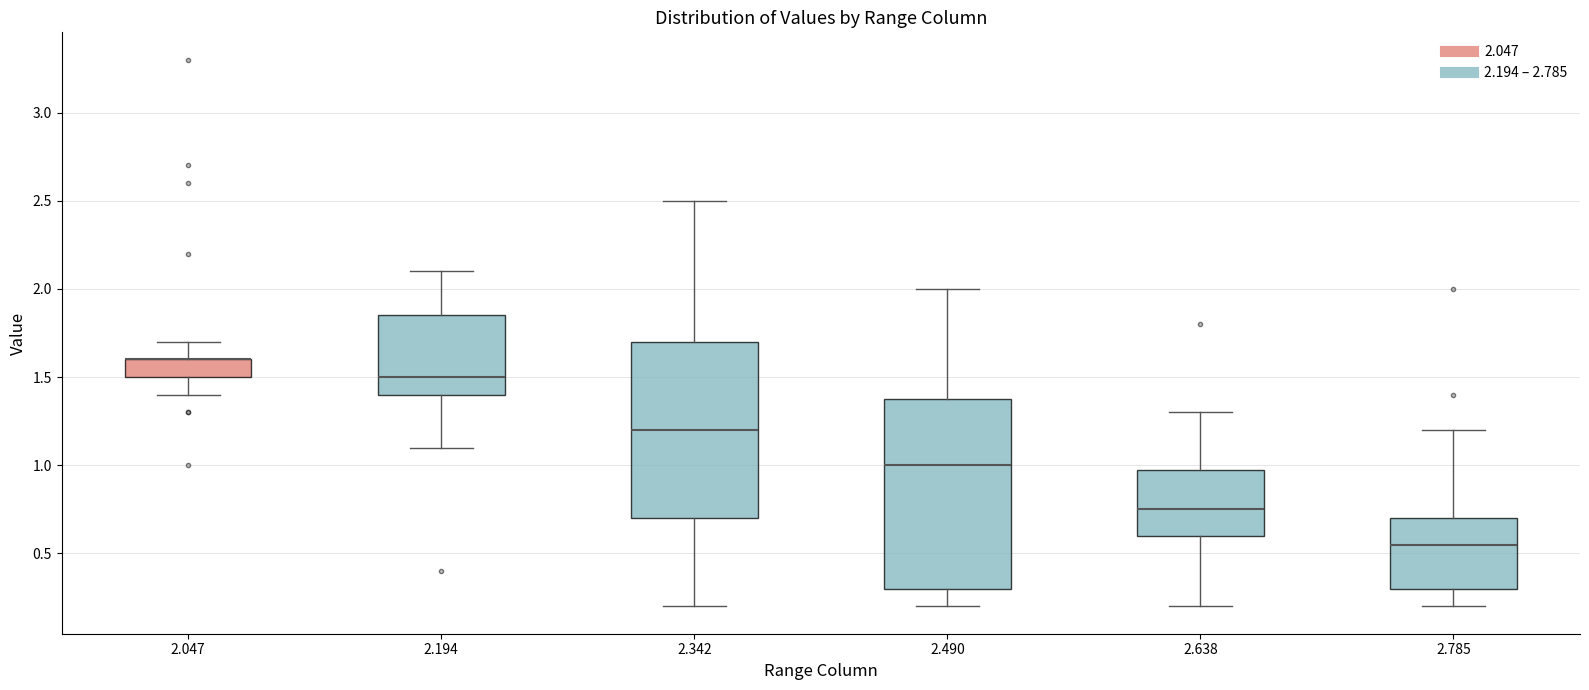

Which box is the tallest, from its lower edge to its upper edge?

2.490